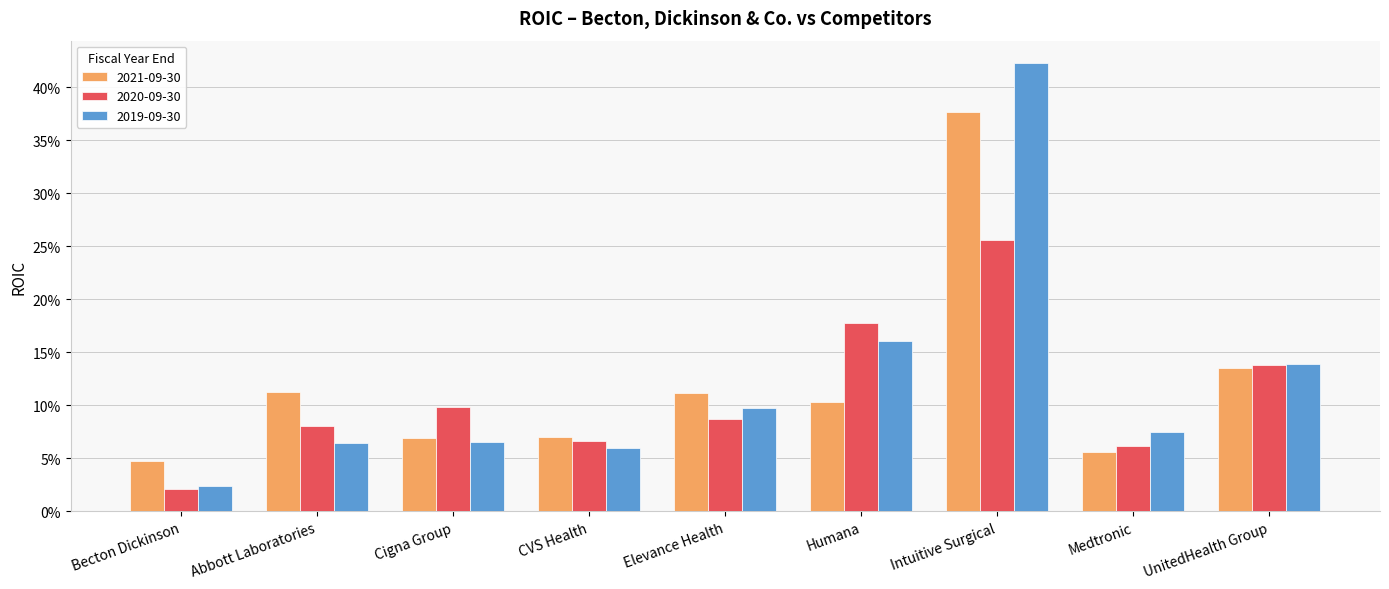

The value of 2020-09-30 at Cigna Group is 0.1. True or false?

False